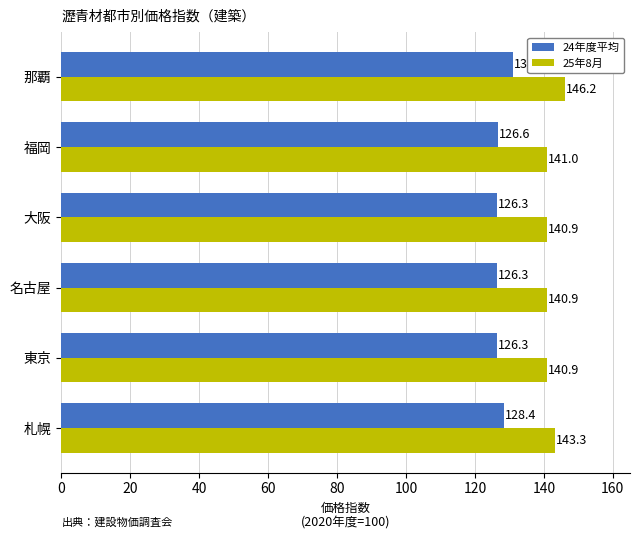

Rank the series by their average value, from highest to lowest.

25年8月, 24年度平均